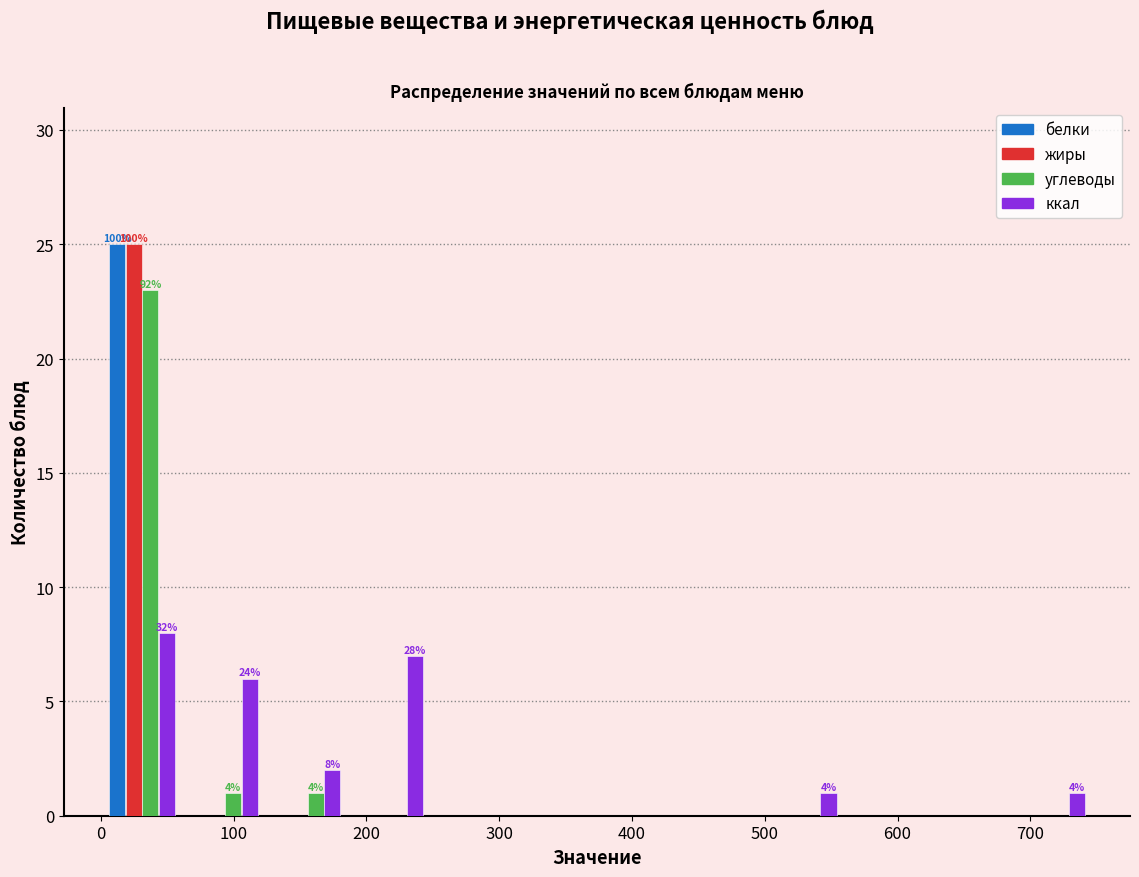

In the жиры series, which range on the x-axis has the tallest bar?

0 to 60